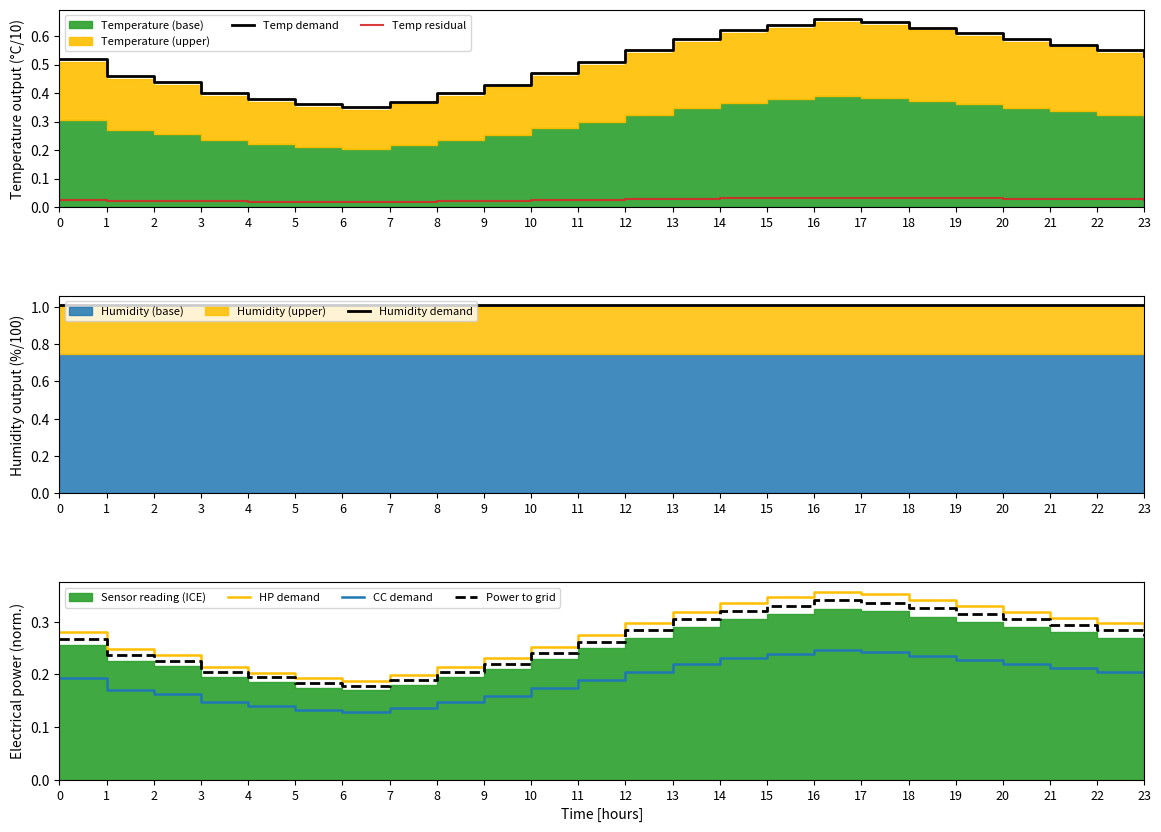

What is the highest value of the Temp demand series?

0.7